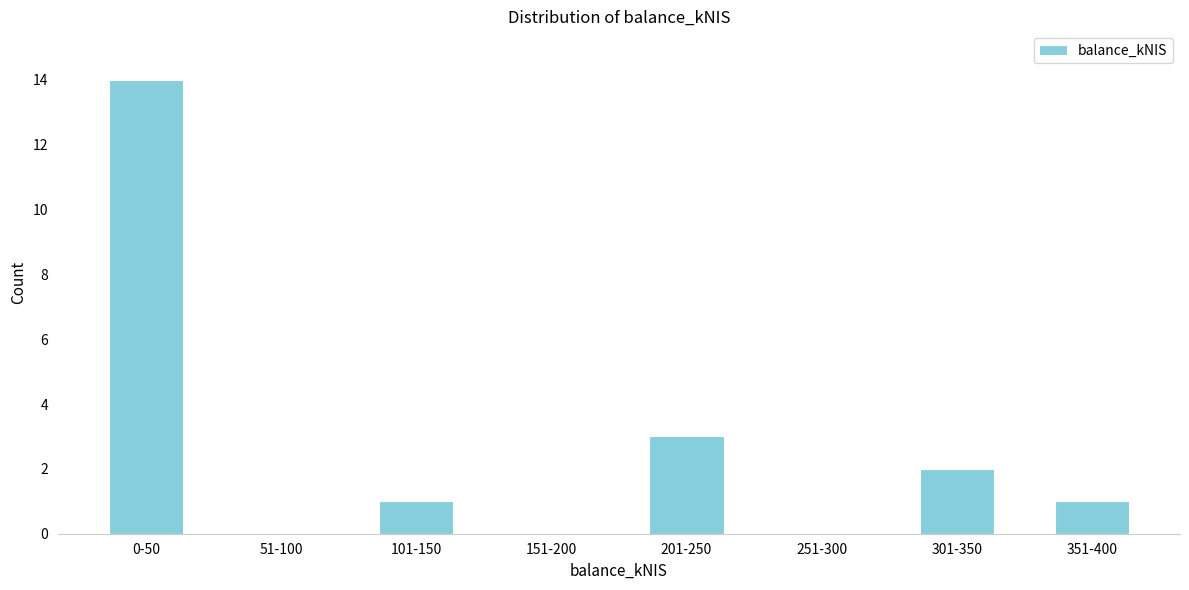

Reading left to right, transcribe all the data shown in this chart.

0-50=14	51-100=0	101-150=1	151-200=0	201-250=3	251-300=0	301-350=2	351-400=1